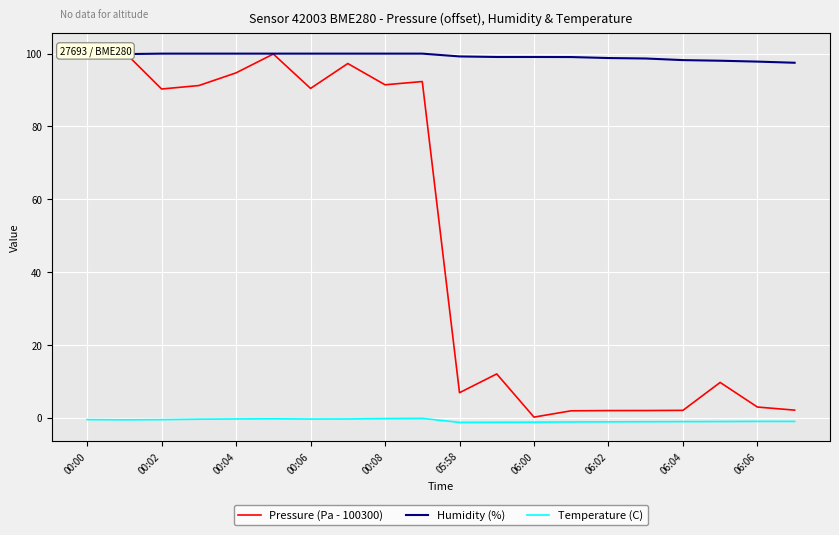

Which series has the widest spread of values?

Pressure (Pa - 100300)